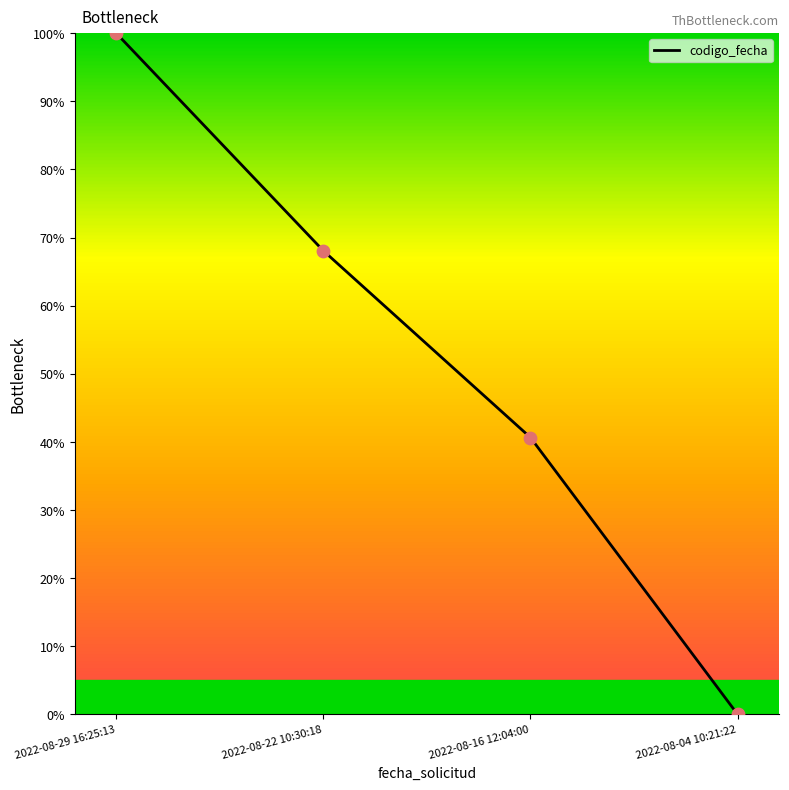

What is the change in value from 2022-08-29 16:25:13 to 2022-08-16 12:04:00?

-59.4